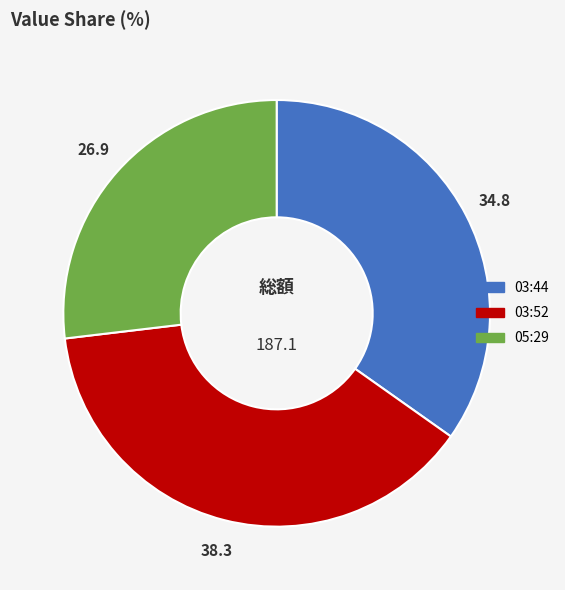

Is there any slice that represents more than half of the pie?

No